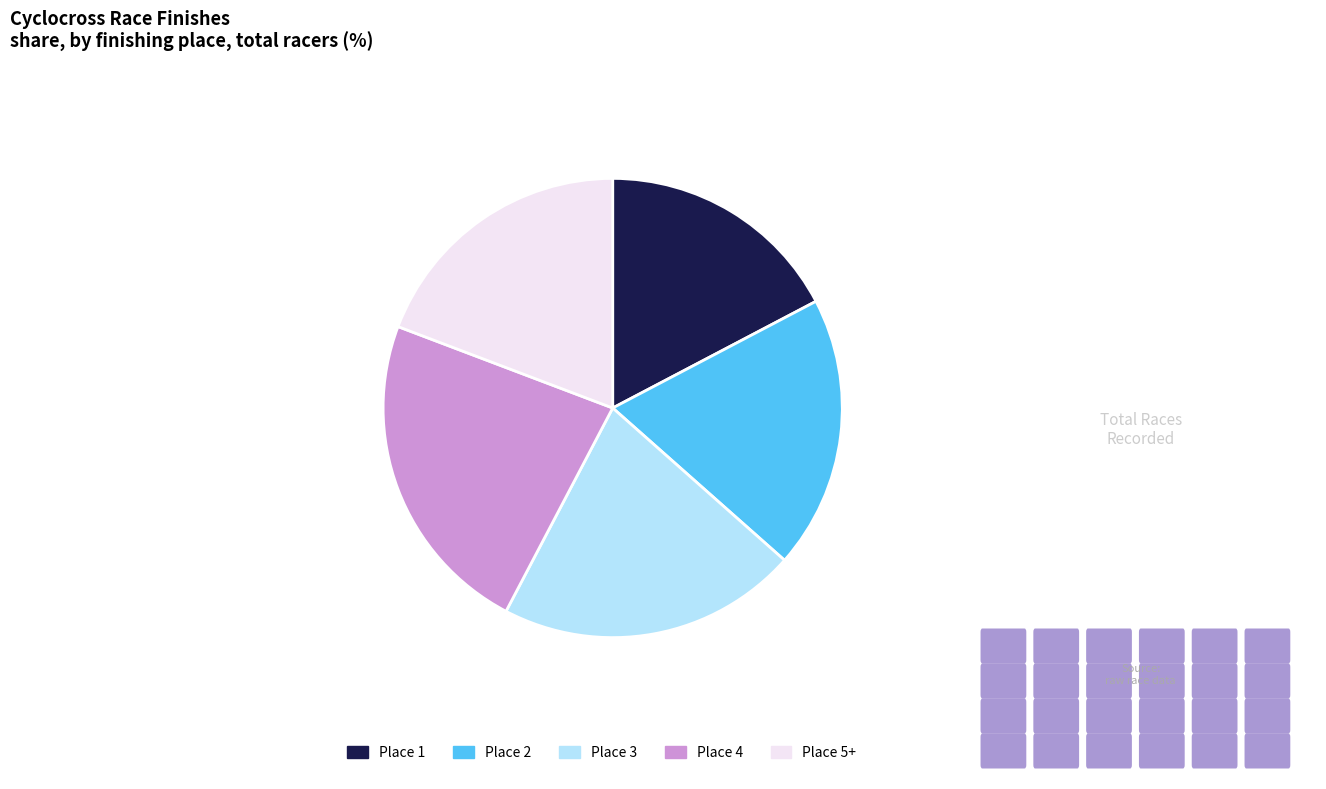

Which category has the biggest portion of the pie?

Place 4